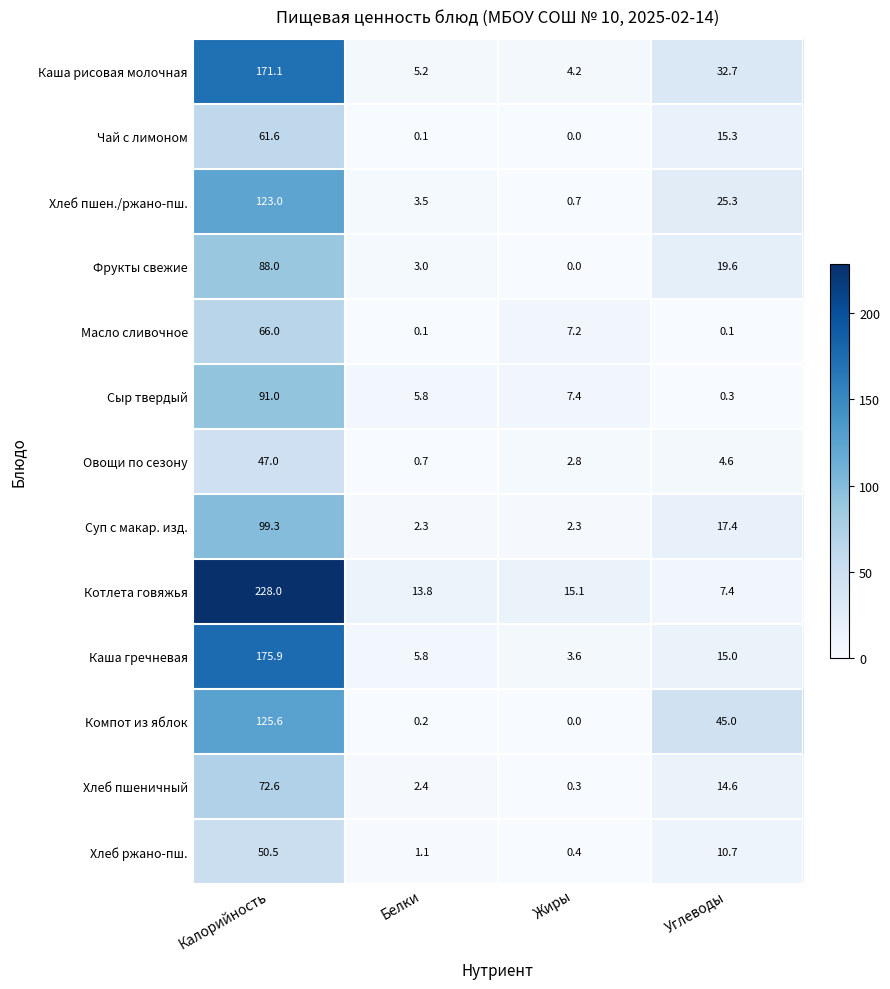

Is the value of Суп с макар. изд. at Углеводы greater than the value of Хлеб пшеничный at Углеводы?

Yes